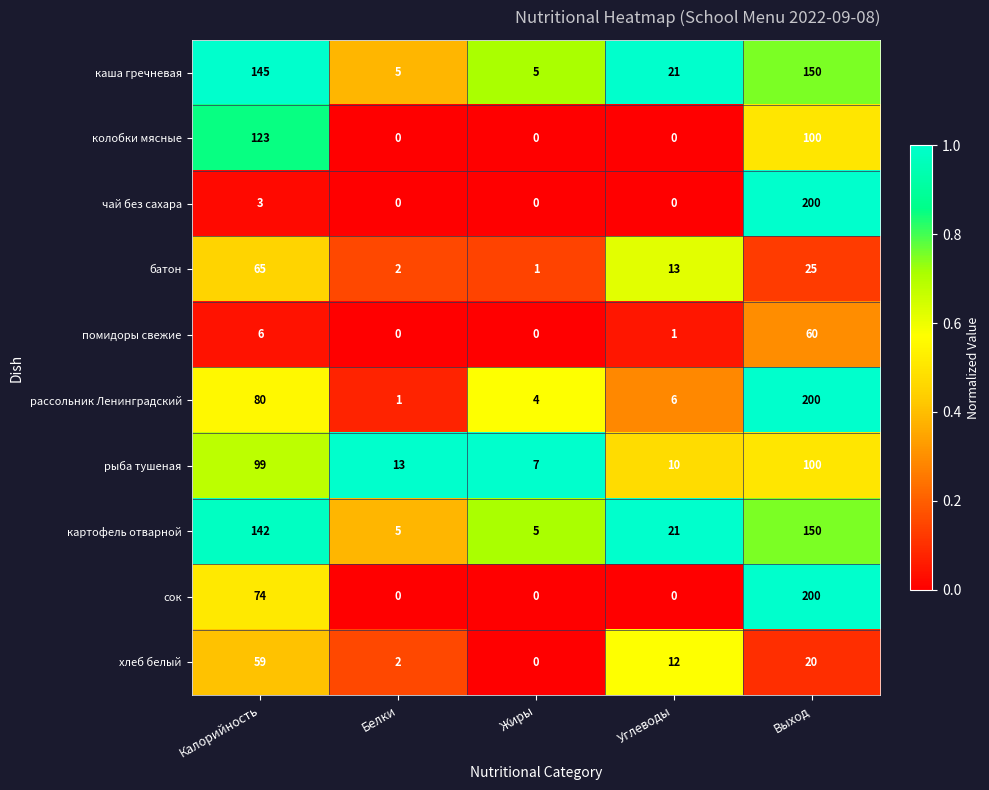

The value of картофель отварной at Белки is 2. True or false?

False